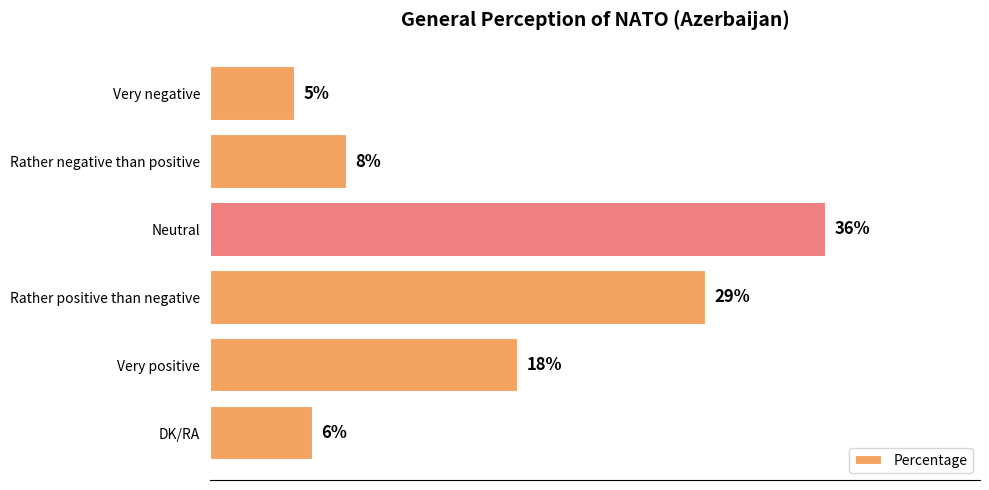

What is the label of the 1st bar from the top?

Very negative